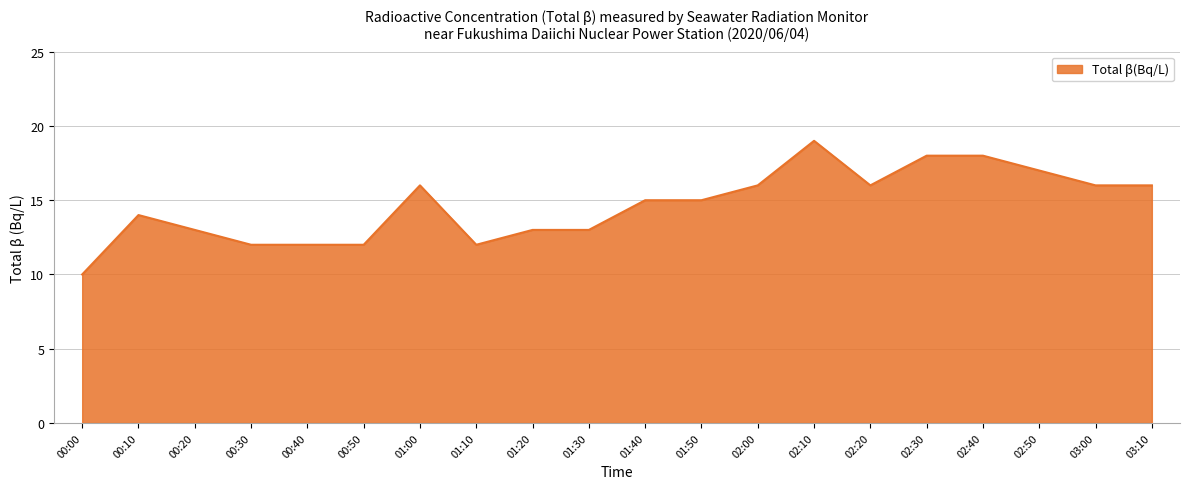

What position from the left is 02:20?

15